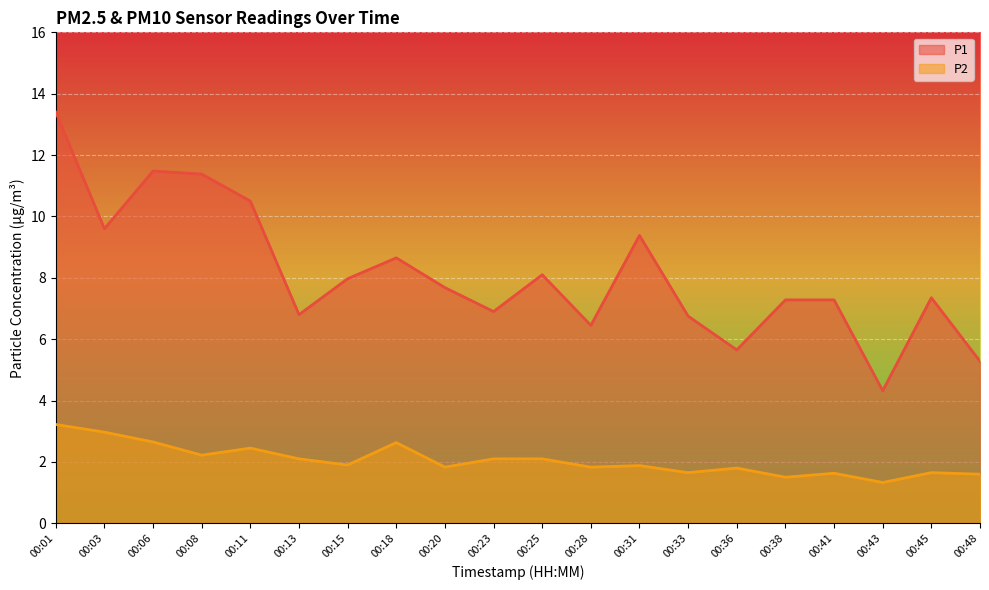

What is the average value of the P2 series?

2.1